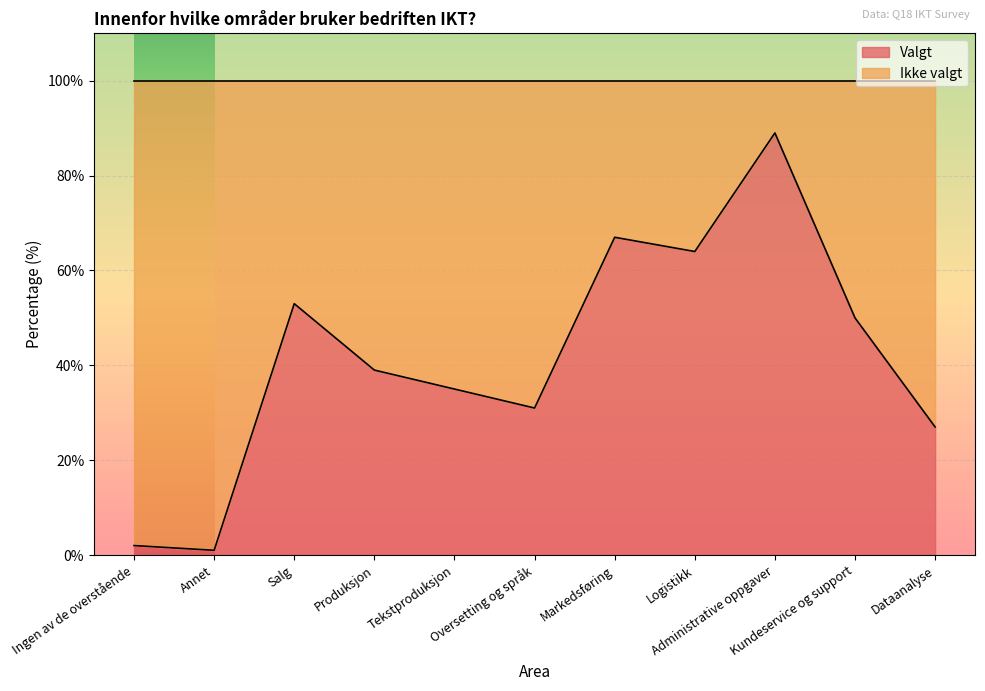

Which has a higher value, Oversetting og språk or Markedsføring?

Markedsføring